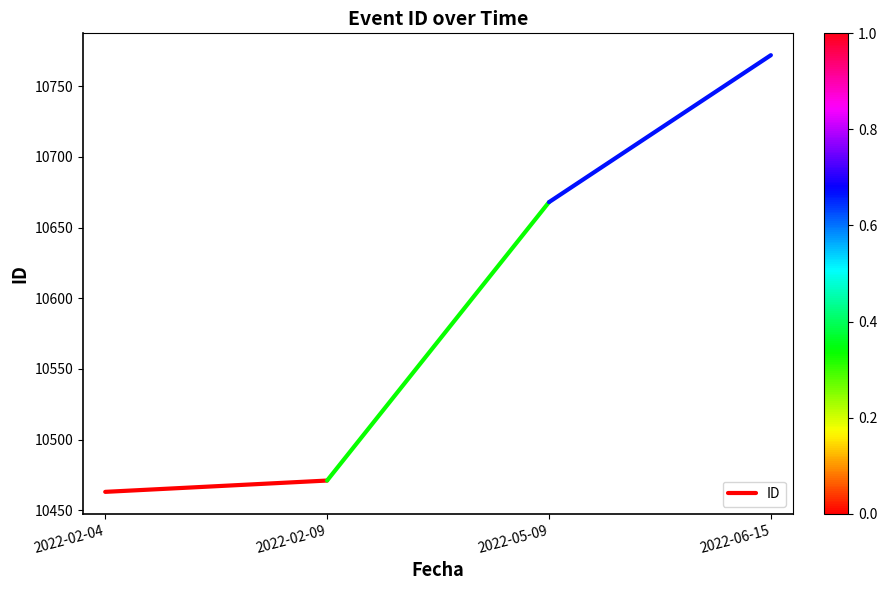

What is the value of the 2nd point from the left?

10471